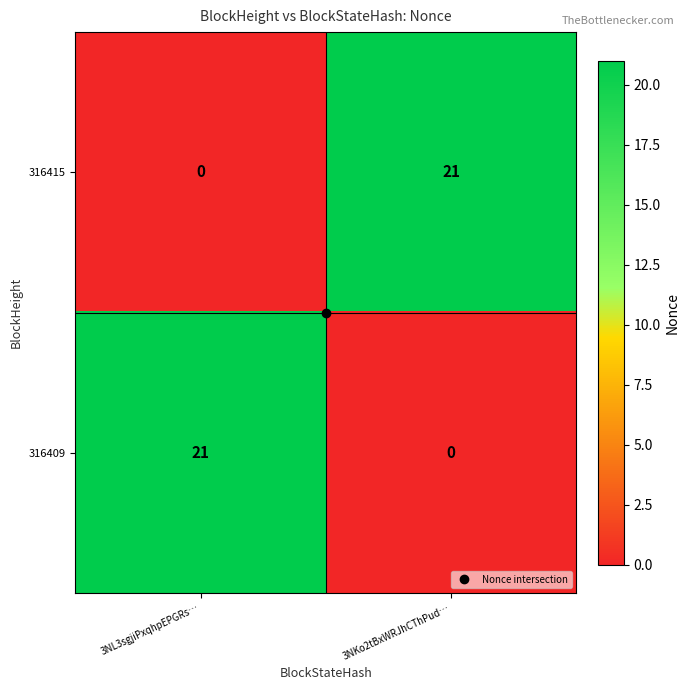

What is the maximum value for 316409?

21